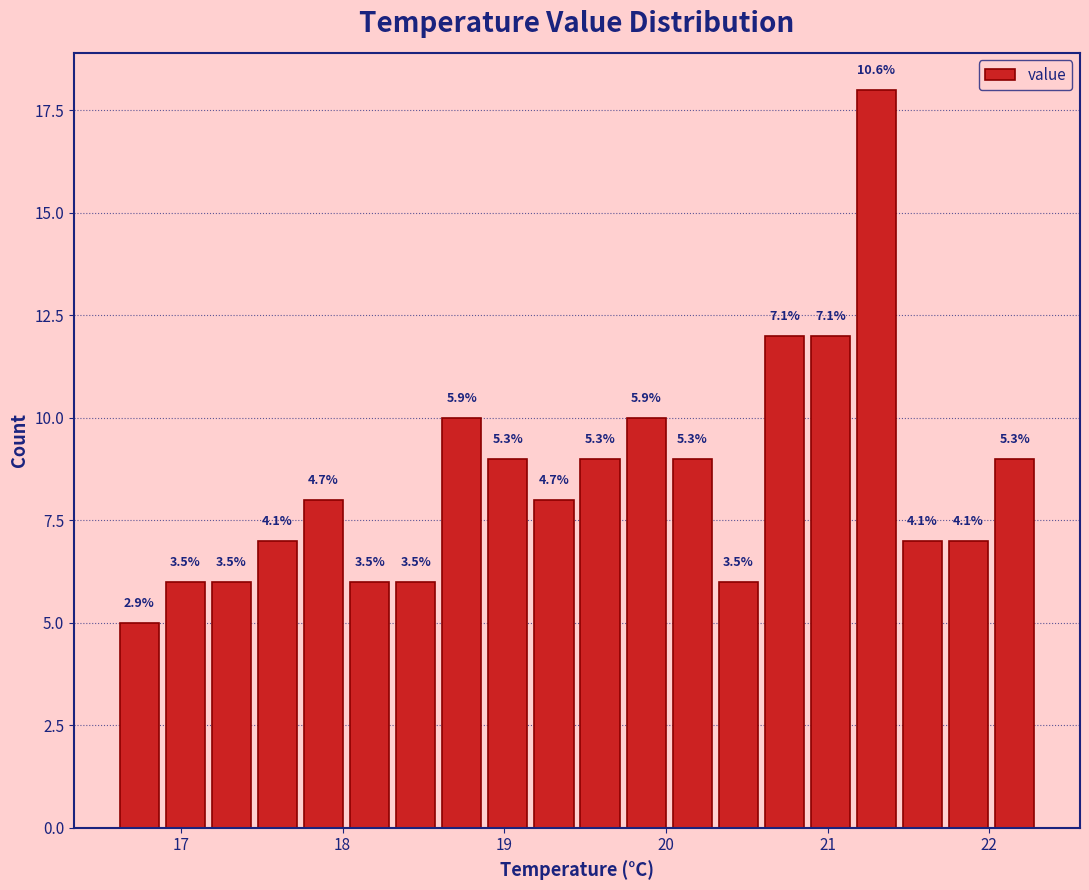

Read against the x-axis, roughly where is the centre of the tallest bar?

21.3